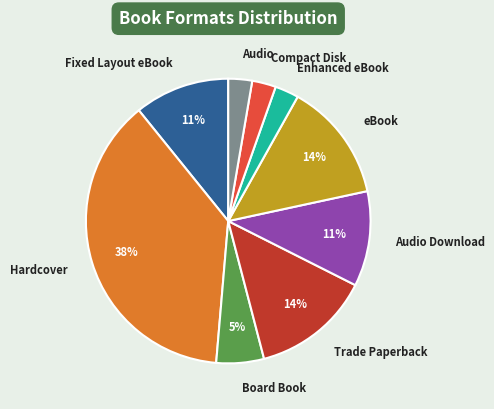

How many segments does this pie chart have?

9